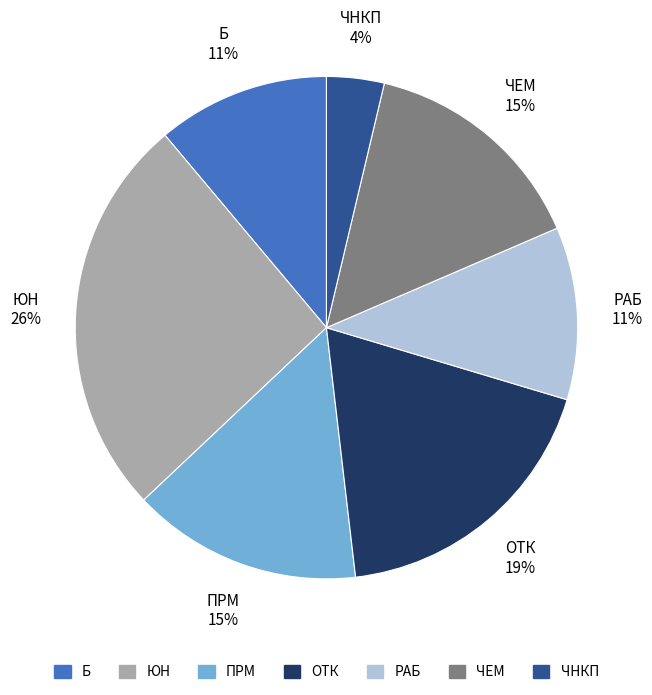

To the nearest percent, what is the average slice percentage?

14%